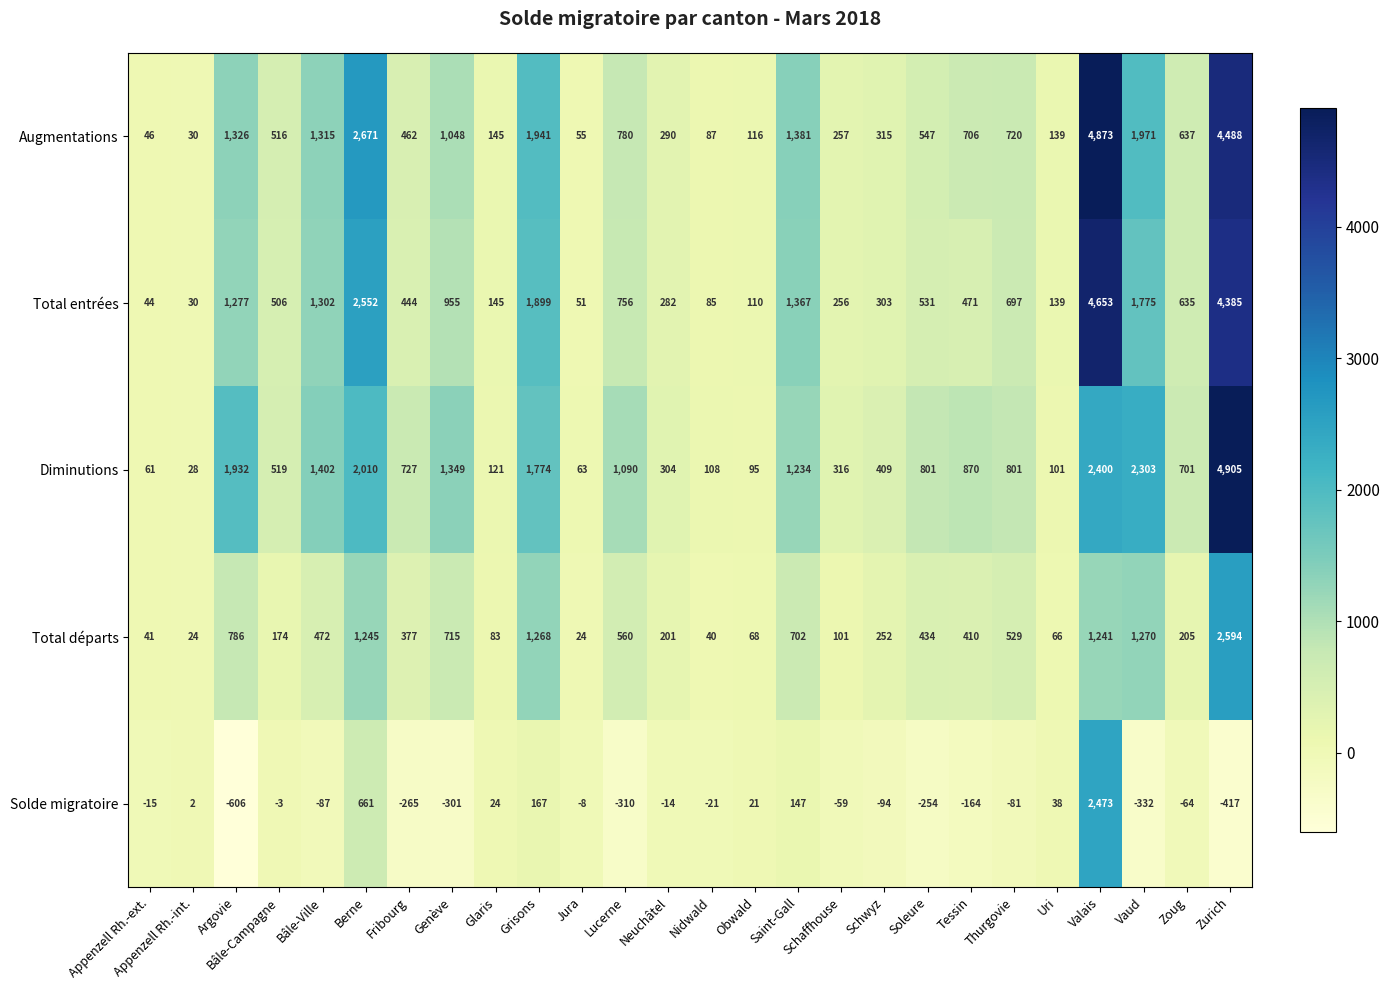

Where is Augmentations nearest to the value 2451?

Berne